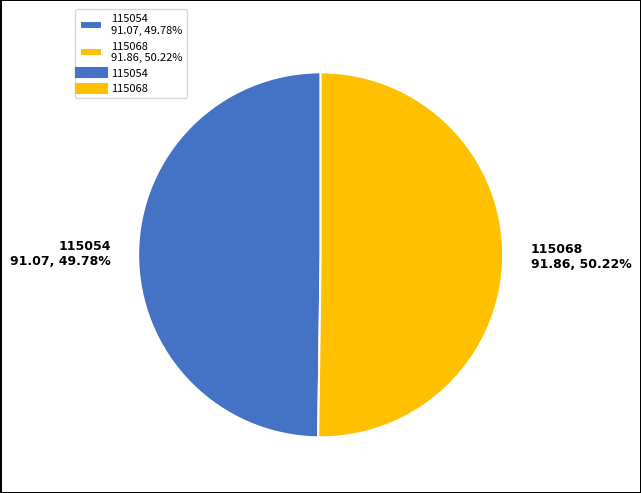

Is it true that 115068 is 36% of the pie?

False